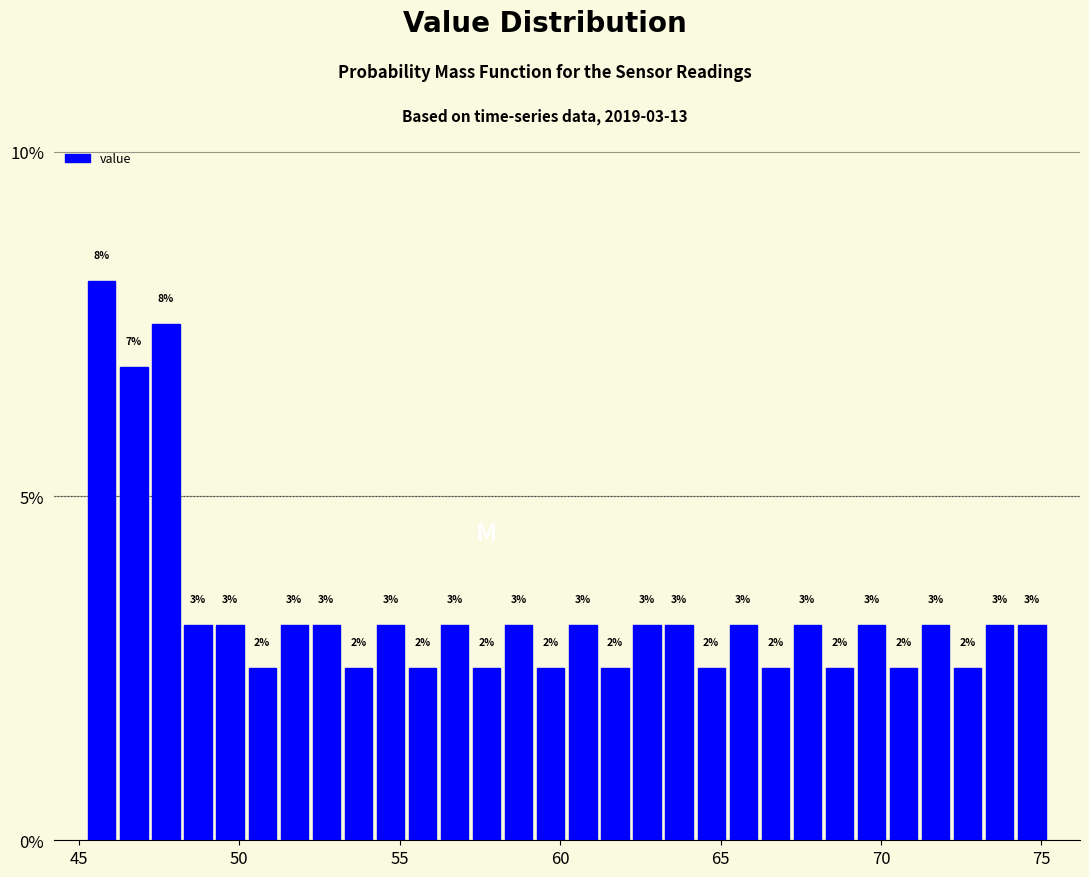

Around what value on the x-axis is the tallest bar? Give the approximate position of its centre, as read against the axis.

45.5